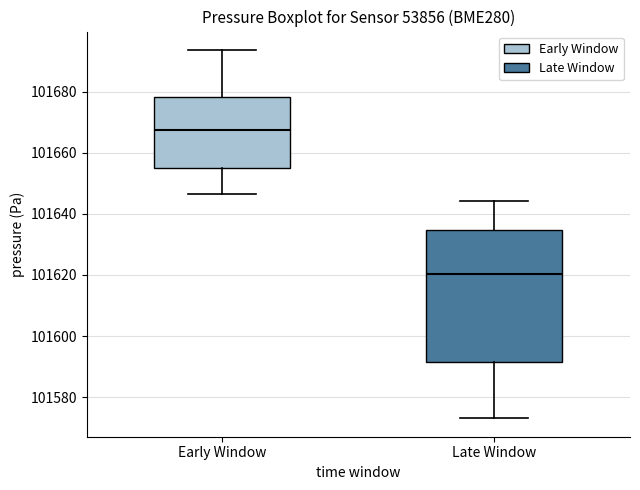

Reading left to right, transcribe this box plot: for each box, give where its median line is, the range the box spans, and where its two whiskers end, as read against the y-axis. The values are not printed on the chart, so give them approximately, as read against the axis.

Early Window: median 101668, box 101654 to 101678, whiskers 101646 to 101694
Late Window: median 101620, box 101592 to 101634, whiskers 101574 to 101644